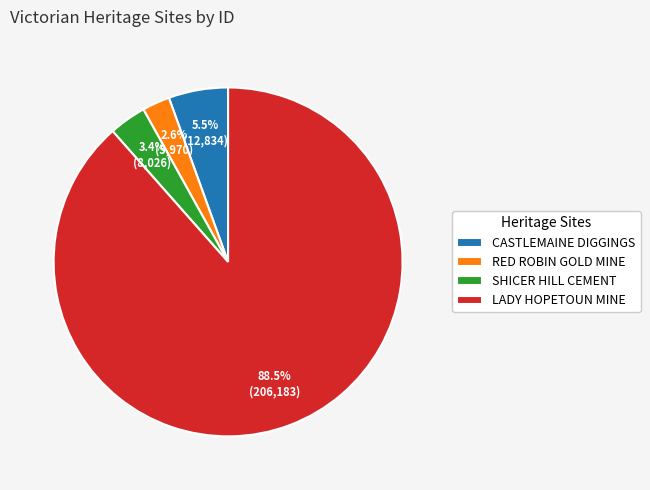

Which slice is the largest?

LADY HOPETOUN MINE